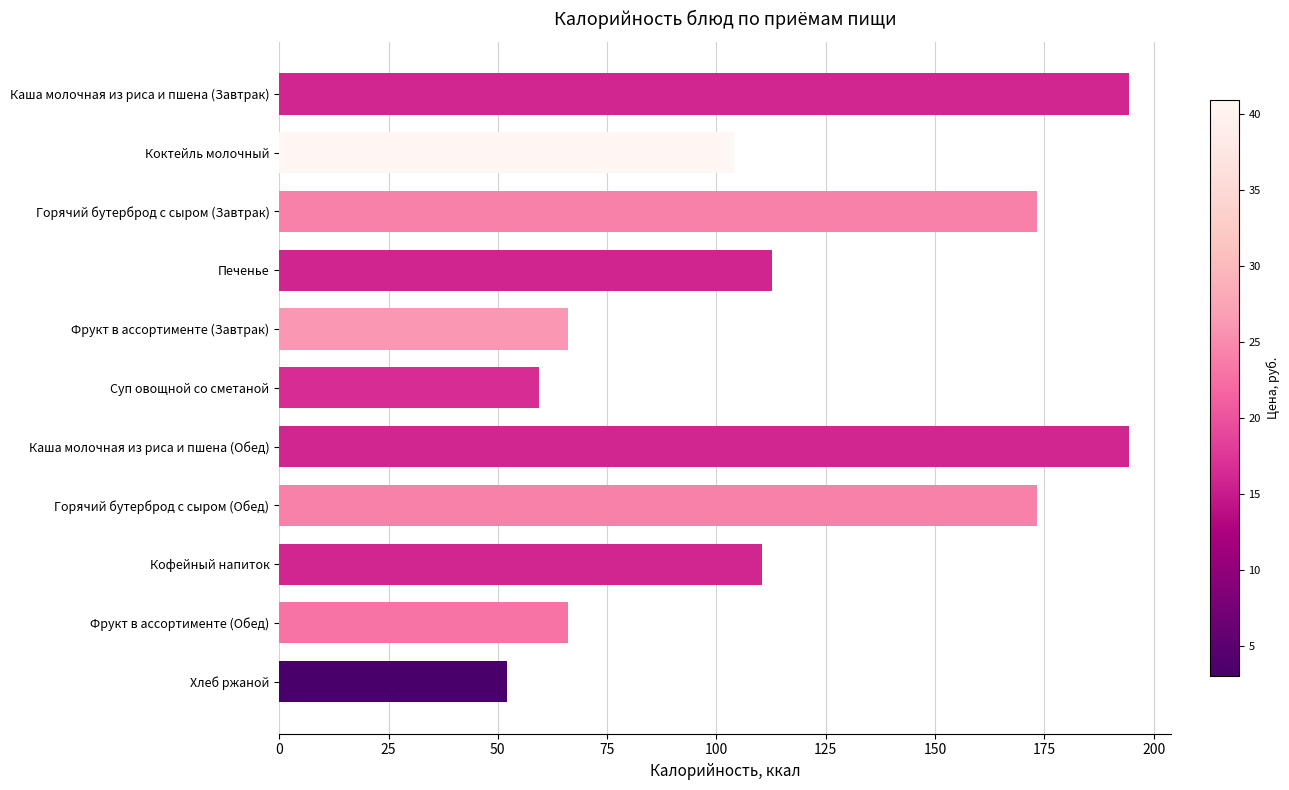

The value at Горячий бутерброд с сыром (Обед) is 173.2. True or false?

True